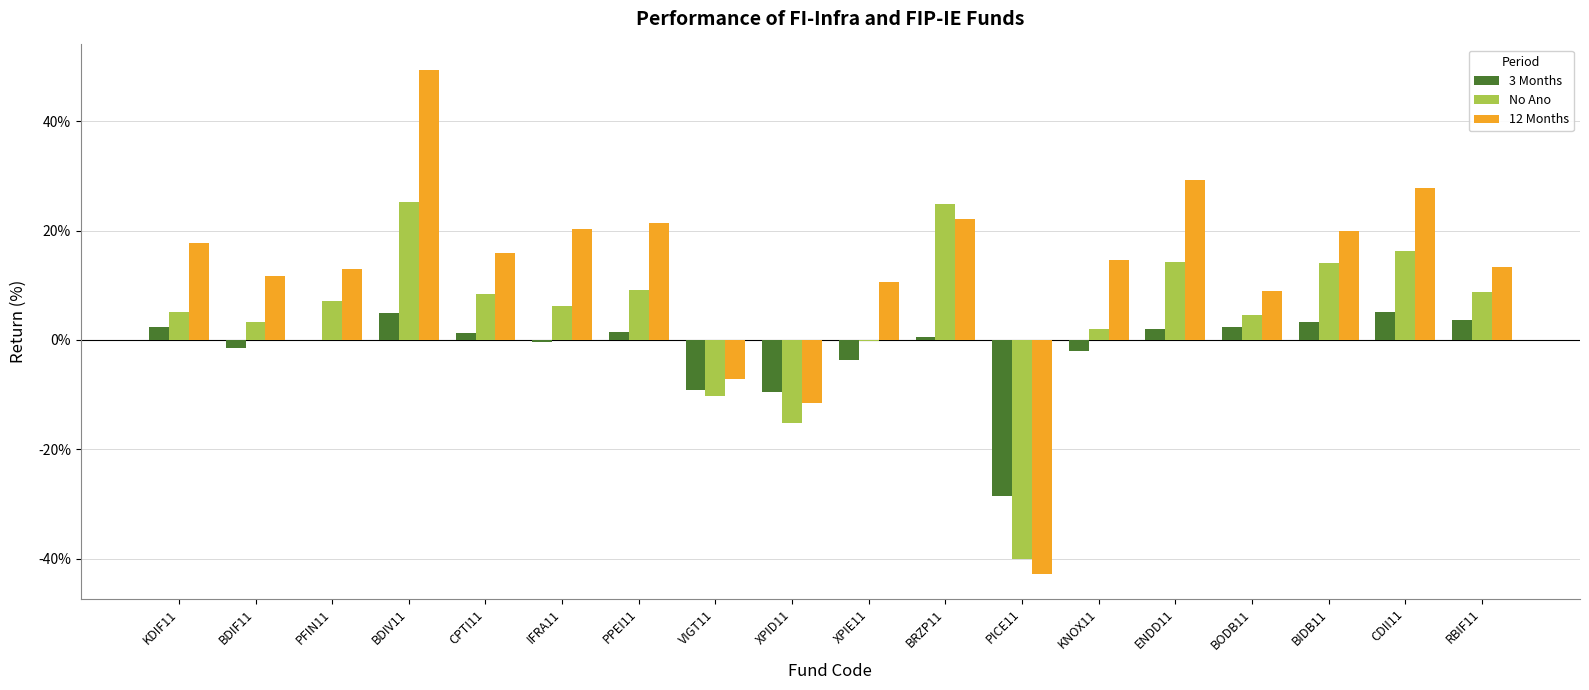

What is the greatest value displayed?

49.5